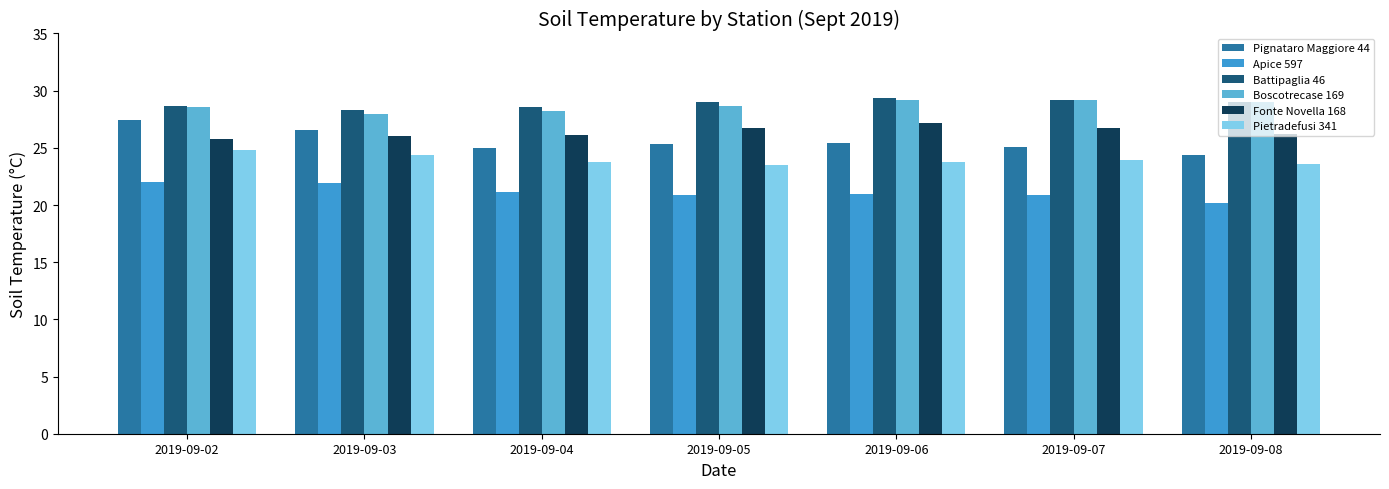

What is the maximum value for Boscotrecase 169?

29.2